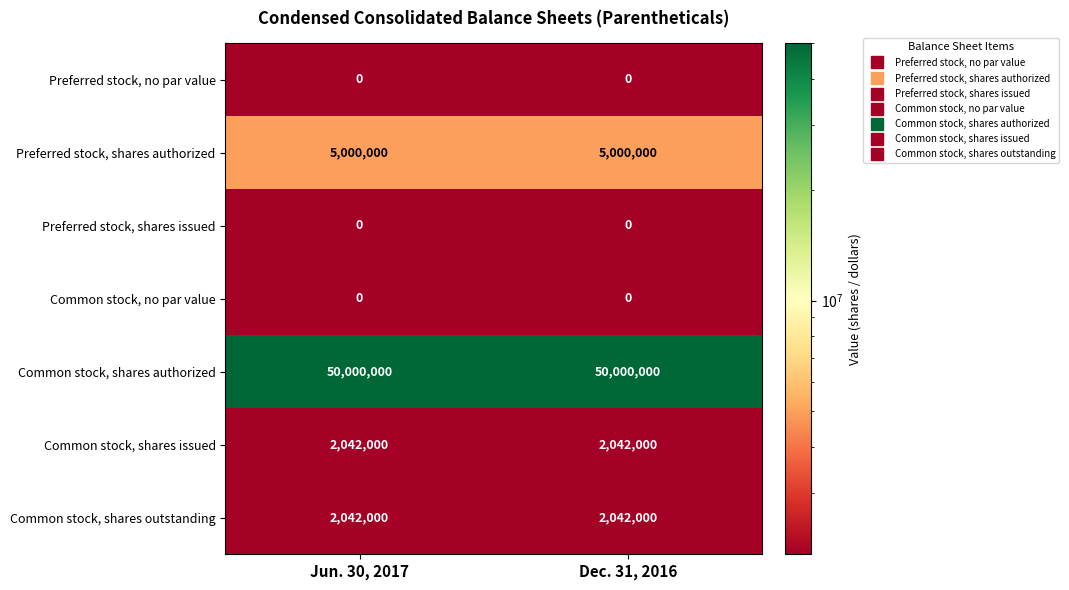

What is the total value across all series at Jun. 30, 2017?

59084000